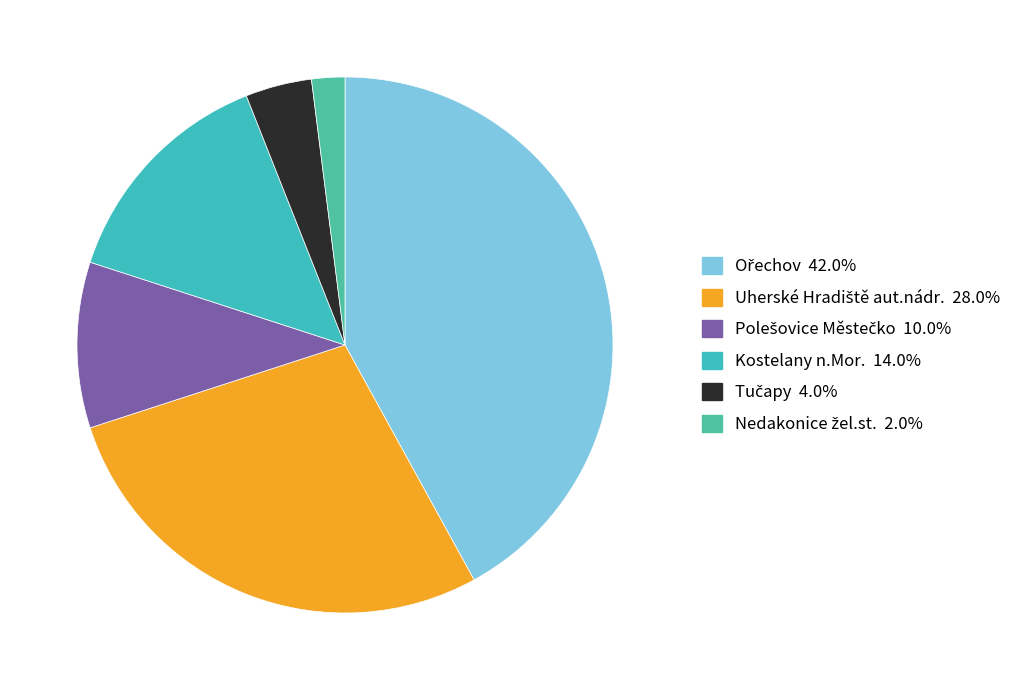

Does any single category account for the majority?

No